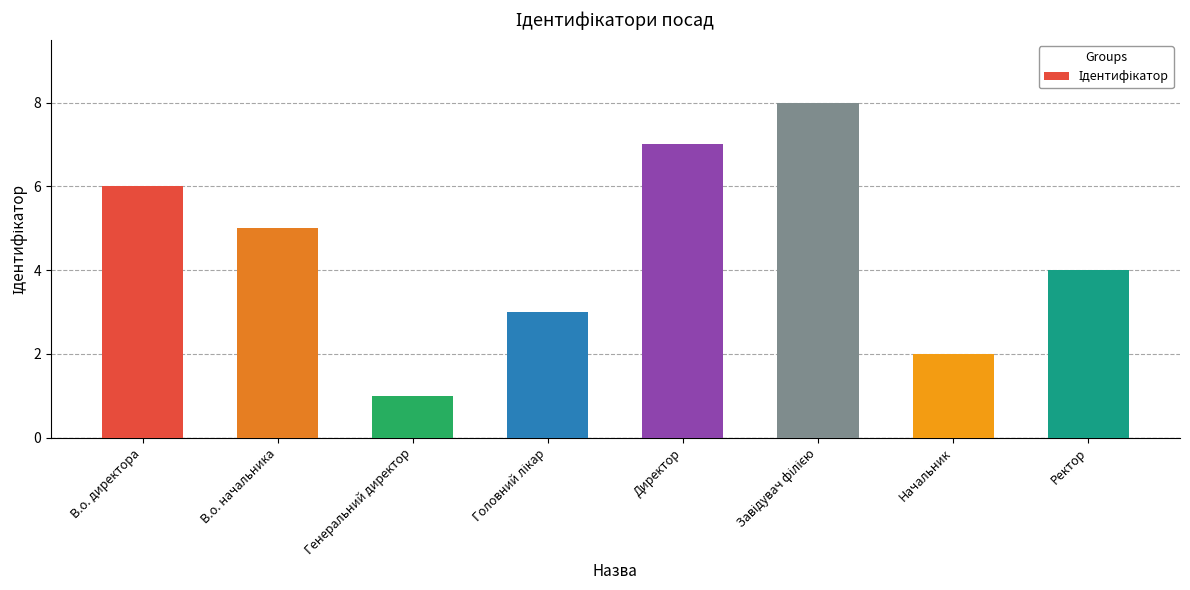

Count the values in the range 3 to 7.

5